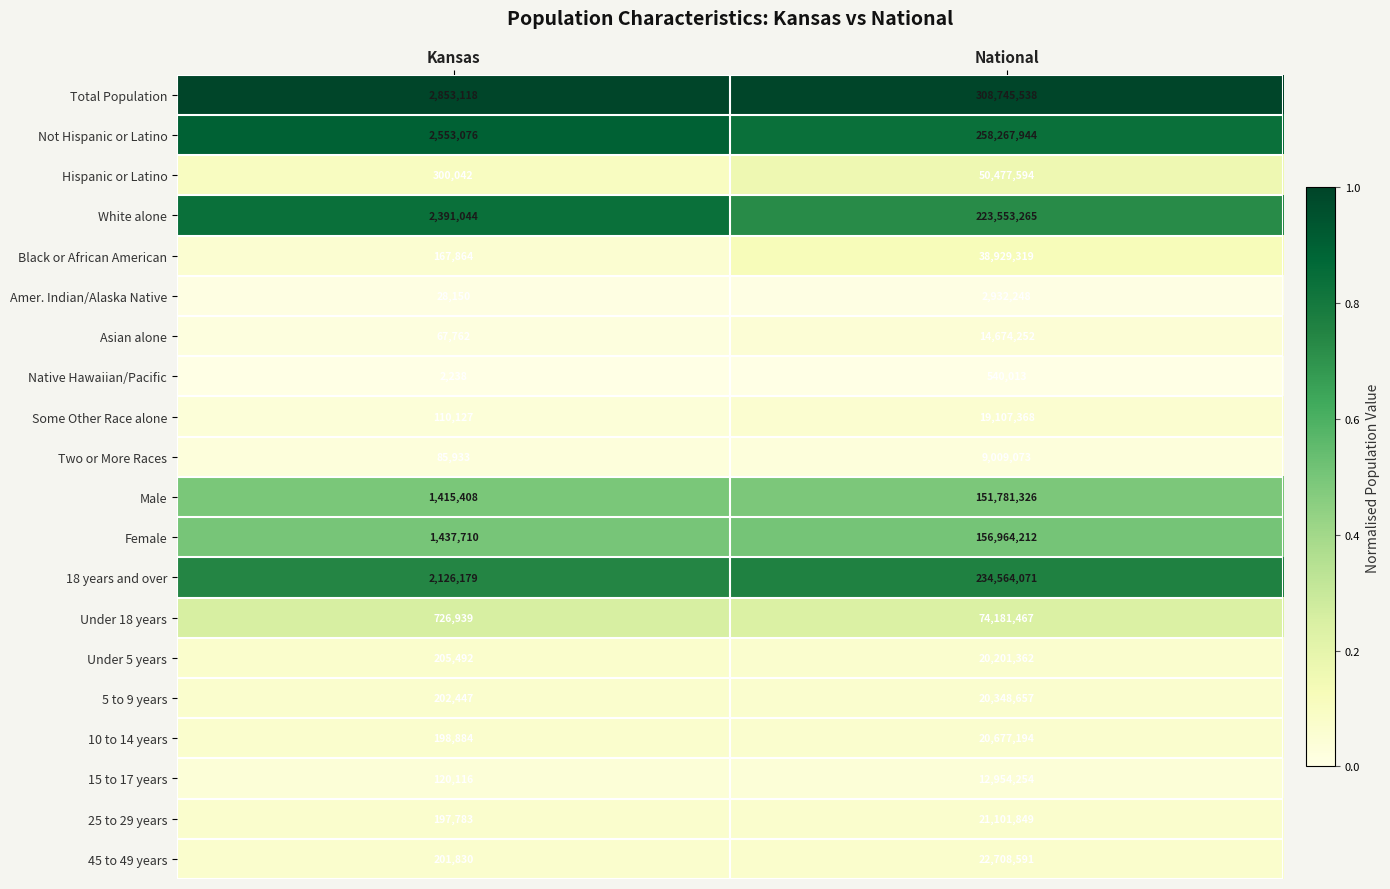

At which label is 5 to 9 years closest to 10275552?

Kansas